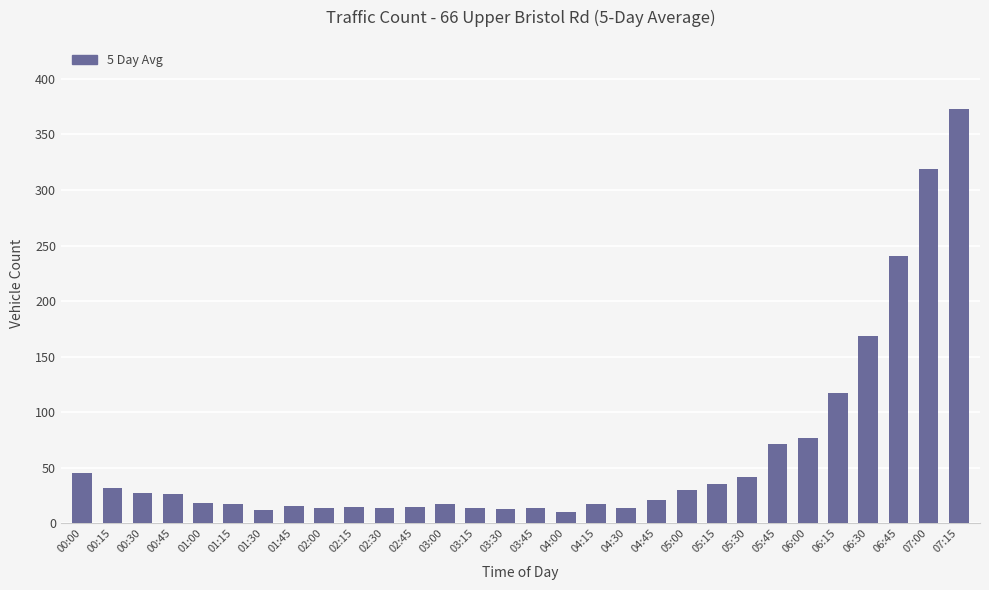

What position from the left is 06:45?

28